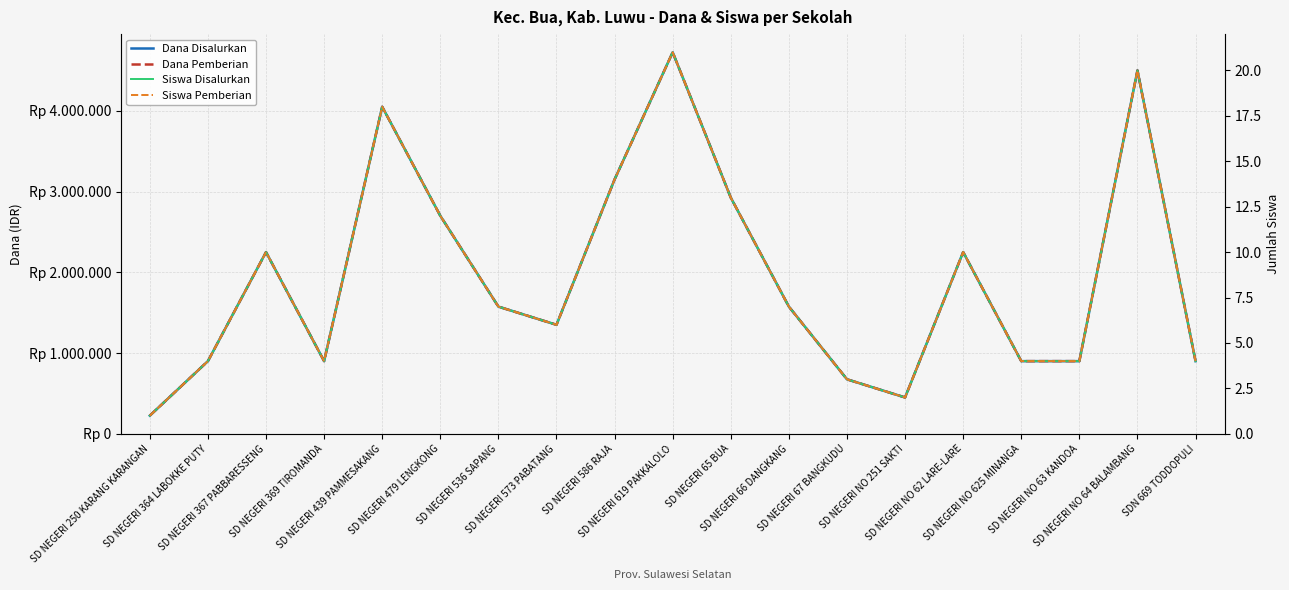

How many interior local valleys does the Siswa Disalurkan series have?

3